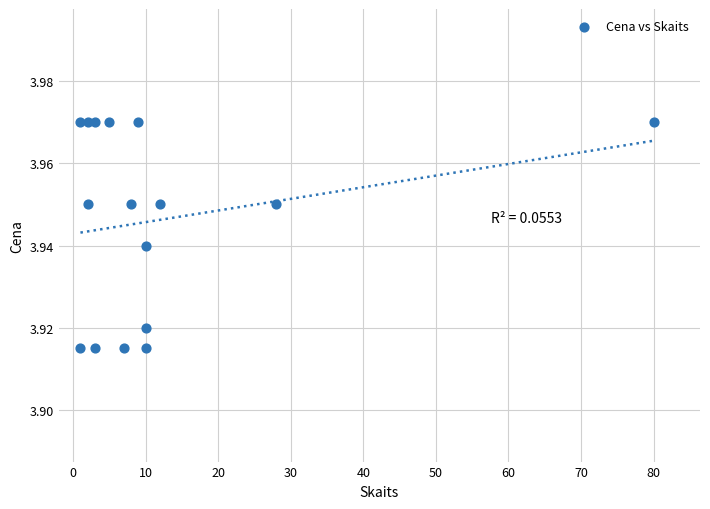

What is the range of X values (max minus min)?

79.0